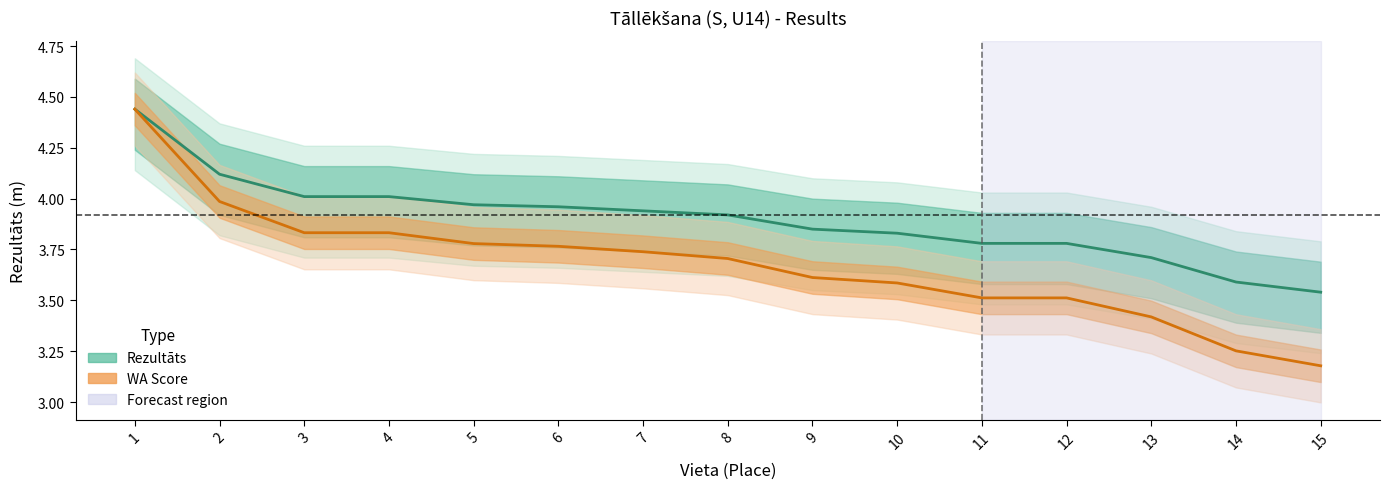

Reading left to right, what are all the values shown in this chart?

Rezultāts (m): 4.4	4.1	4.0	4.0	4.0	4.0	3.9	3.9	3.9	3.8	3.8	3.8	3.7	3.6	3.5
WA Score (scaled): 4.4	4.0	3.8	3.8	3.8	3.8	3.7	3.7	3.6	3.6	3.5	3.5	3.4	3.3	3.2